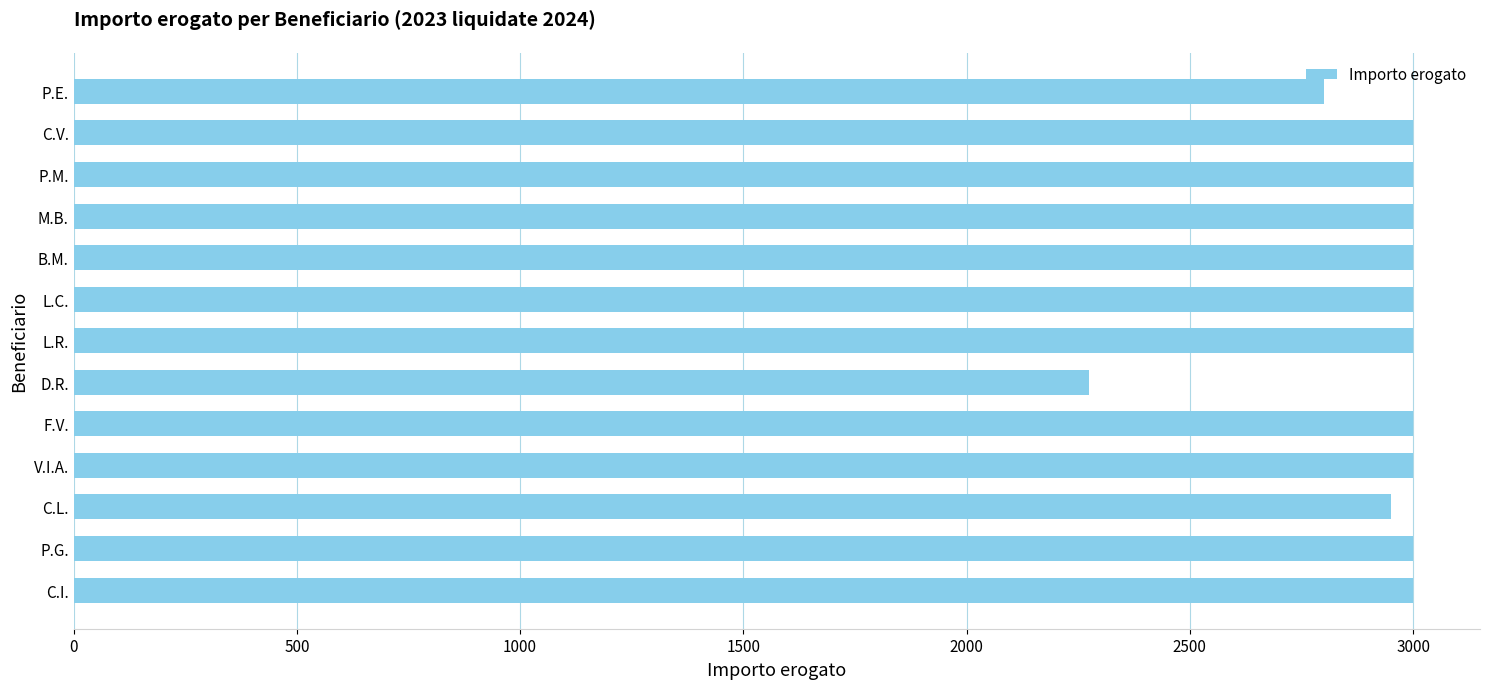

How many bars are there in total?

13